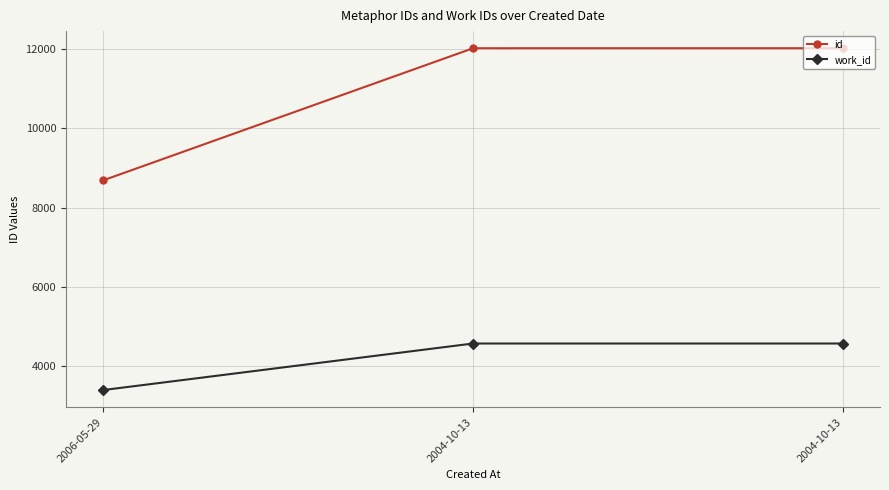

What are all the series names shown in the legend?

id, work_id